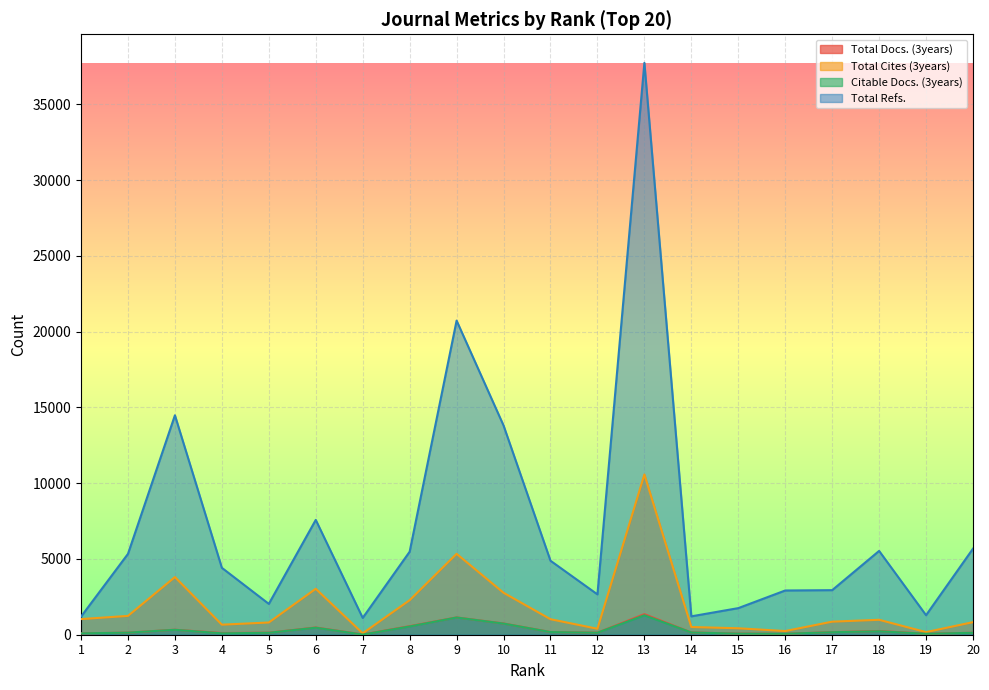

The value of Citable Docs. (3years) at 10 is 735. True or false?

True